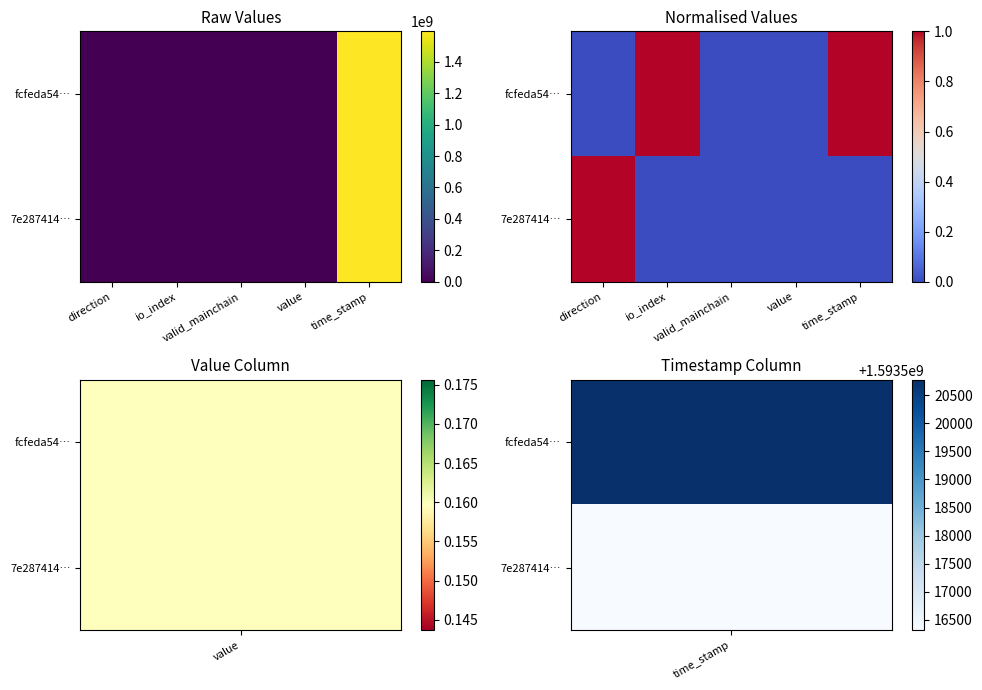

How many fcfeda54… values are between 0 and 1?

5